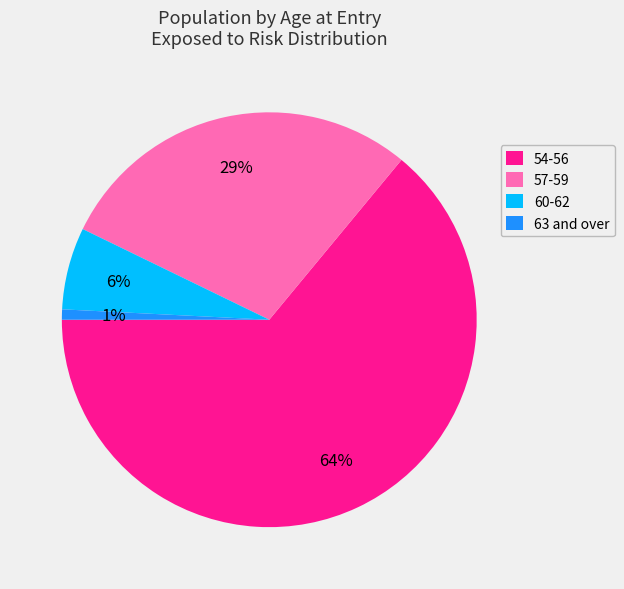

Count the number of slices in the pie.

4